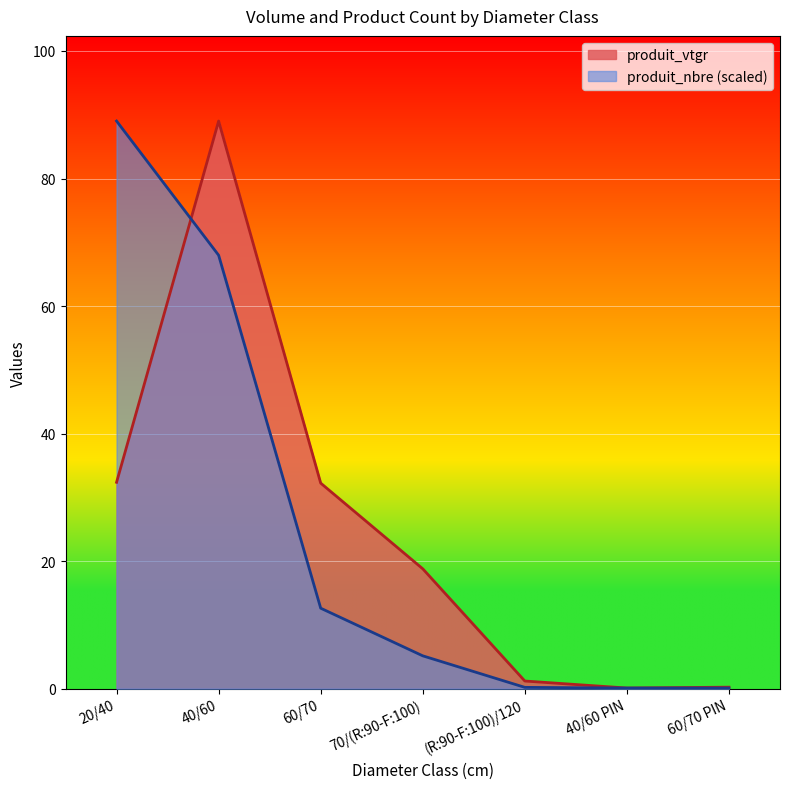

What is the highest value of the produit_vtgr series?

89.0